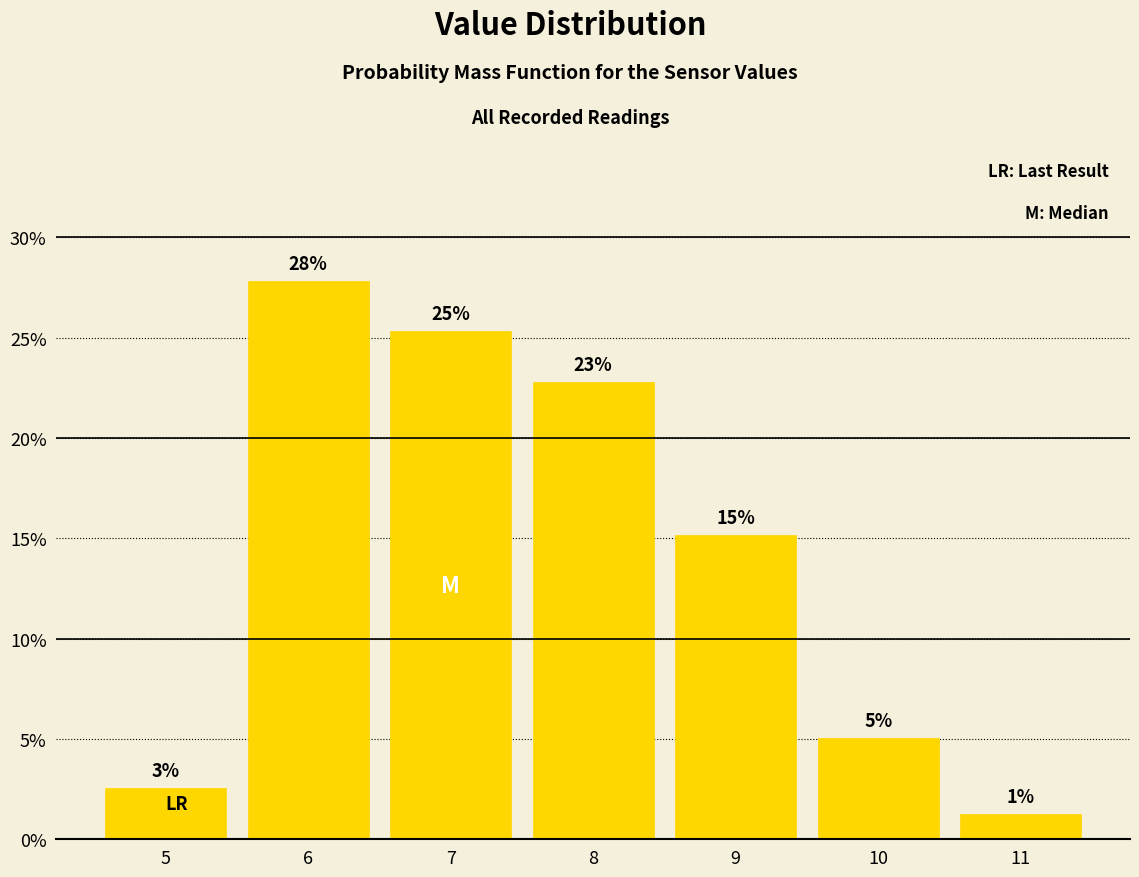

How many bars are there in total?

7